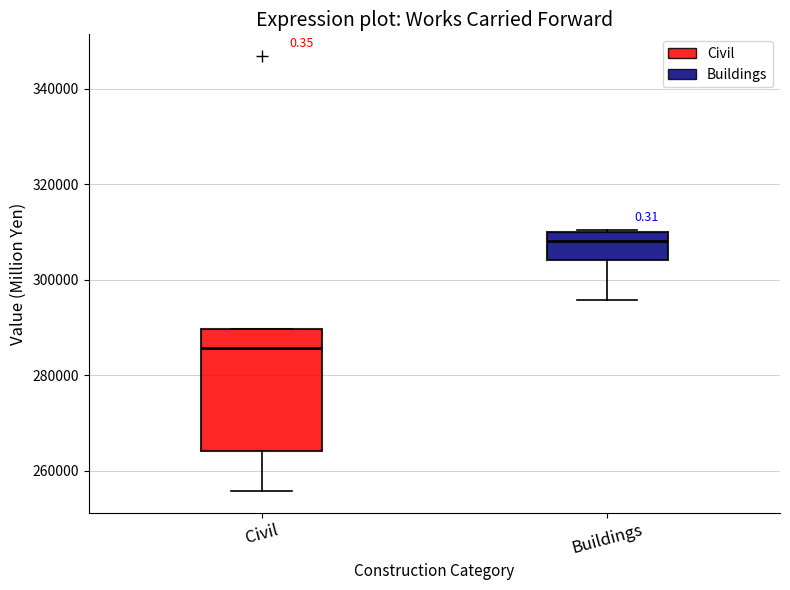

Where is the upper edge of the box for Civil on the y-axis? The values are not printed on the chart, so give them approximately, as read against the axis.

290000